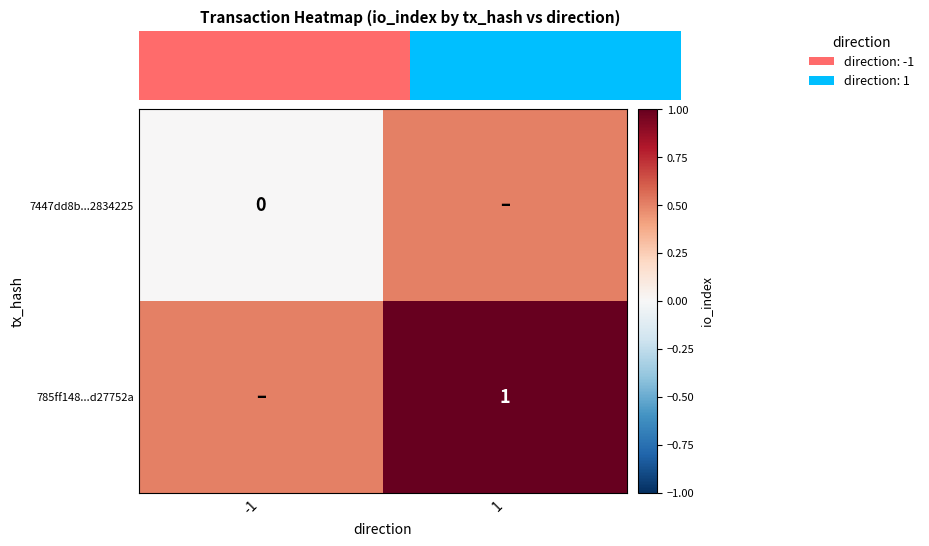

The 785ff148...d27752a series shows 1.0 at 1. True or false?

True